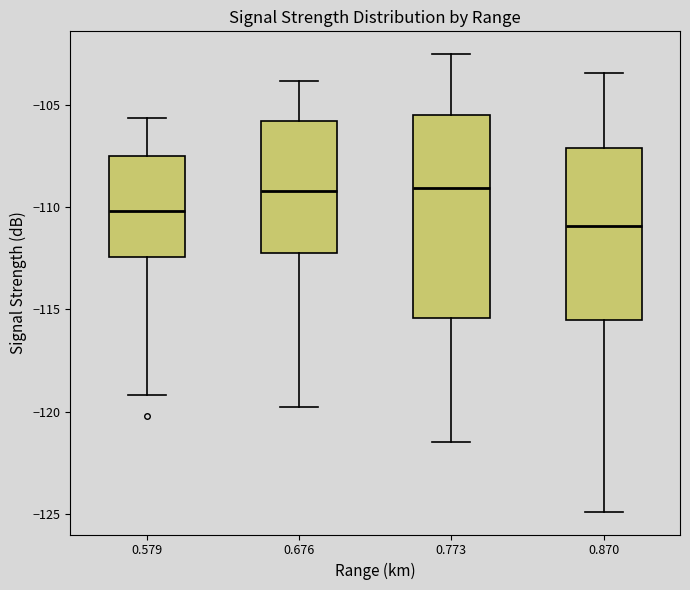

Where does the median line of the box at x = 0.676 sit on the y-axis? The values are not printed on the chart, so give them approximately, as read against the axis.

-109.0